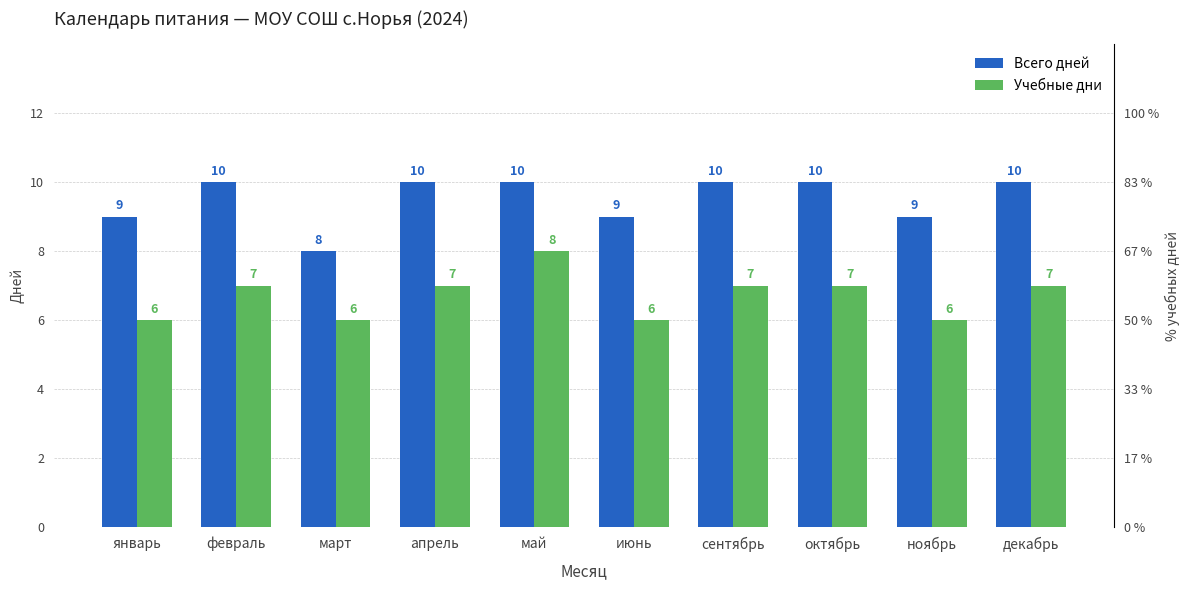

At which category does the chart reach its minimum across all series?

январь